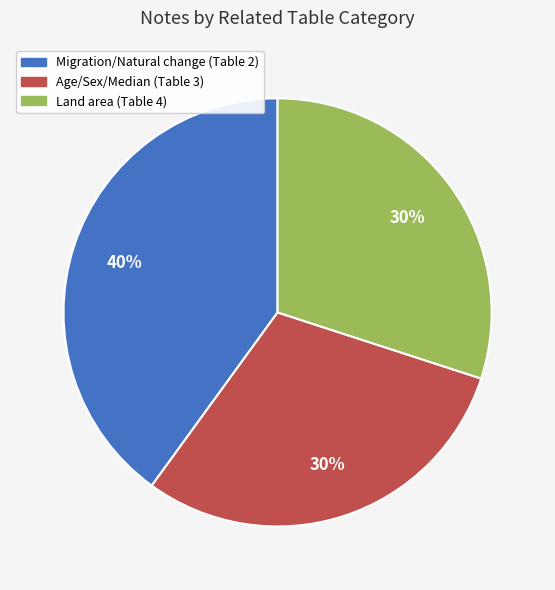

Is Age/Sex/Median (Table 3) the majority of the pie?

No